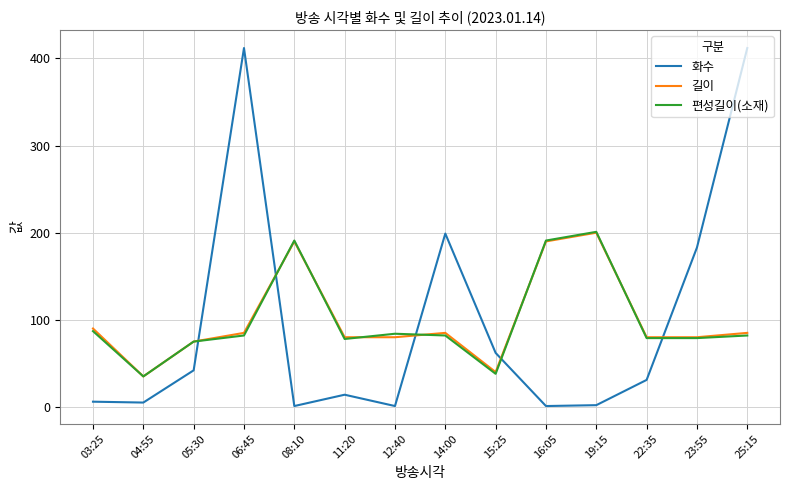

What is the spread (max minus min) of values at 16:05?

190